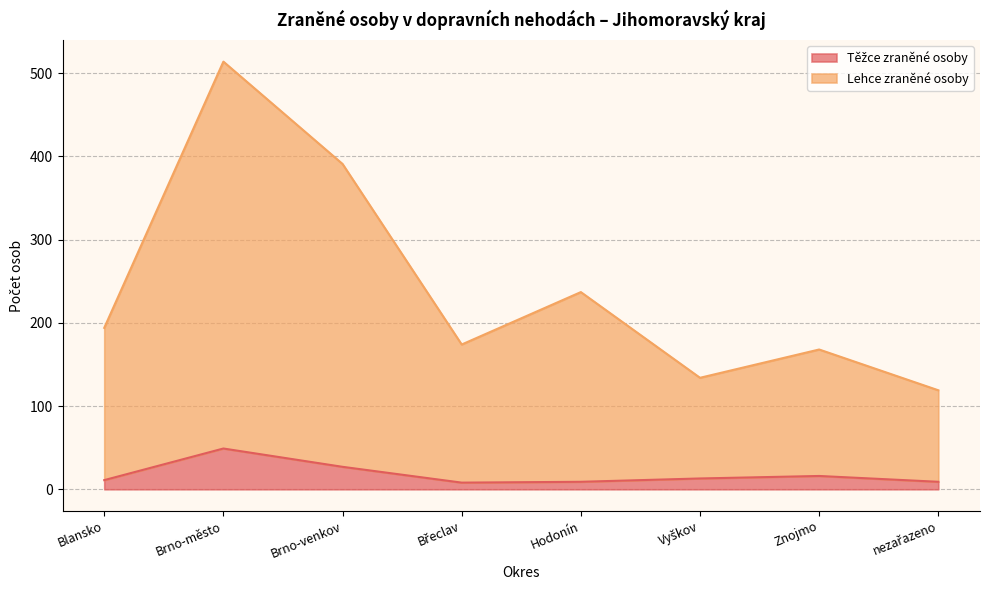

Read the Lehce zraněné osoby value at nezařazeno, to the nearest 50.

100